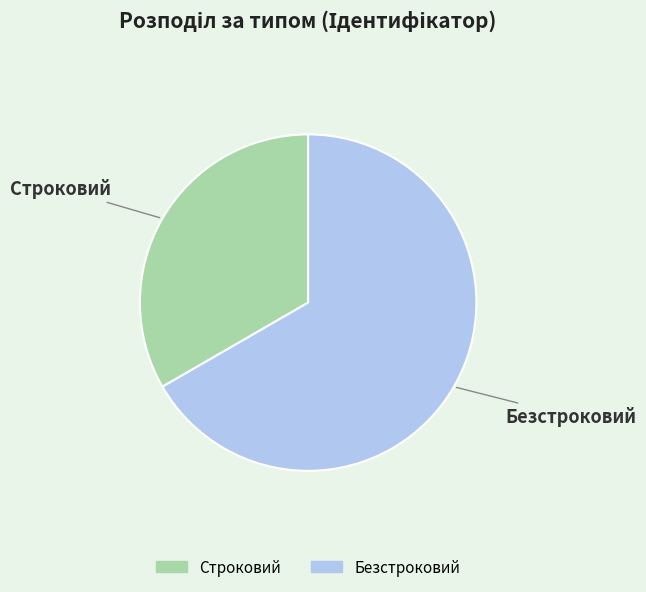

Does any single category account for the majority?

Yes